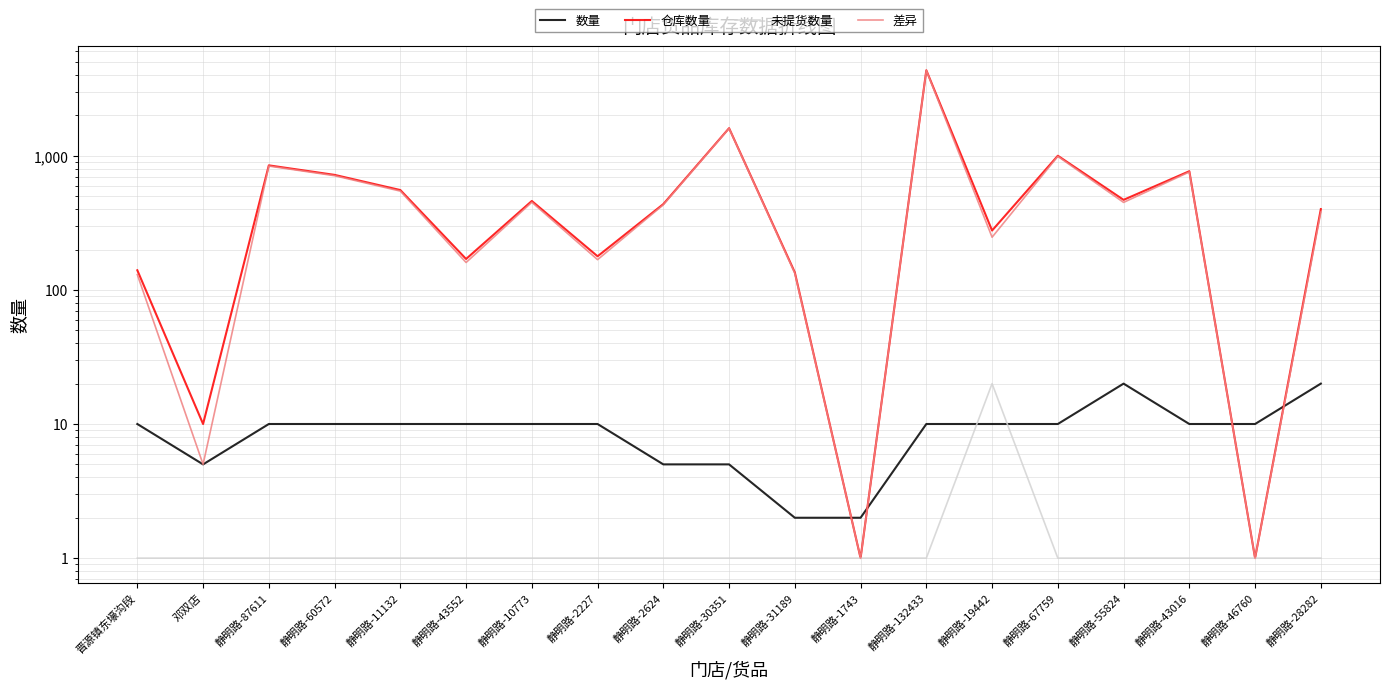

What is the label of the 11th point from the right?

静明路-2624